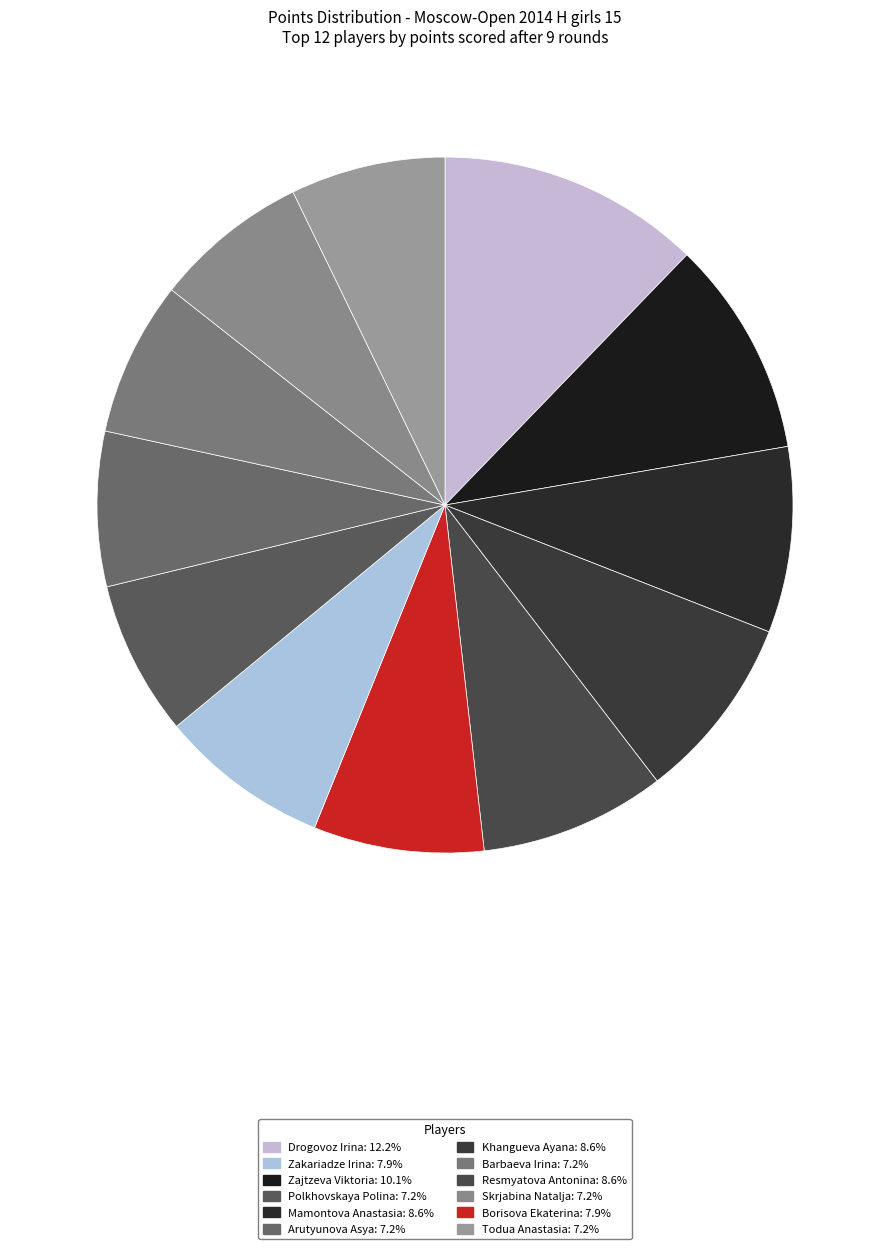

Is there any slice that represents more than half of the pie?

No